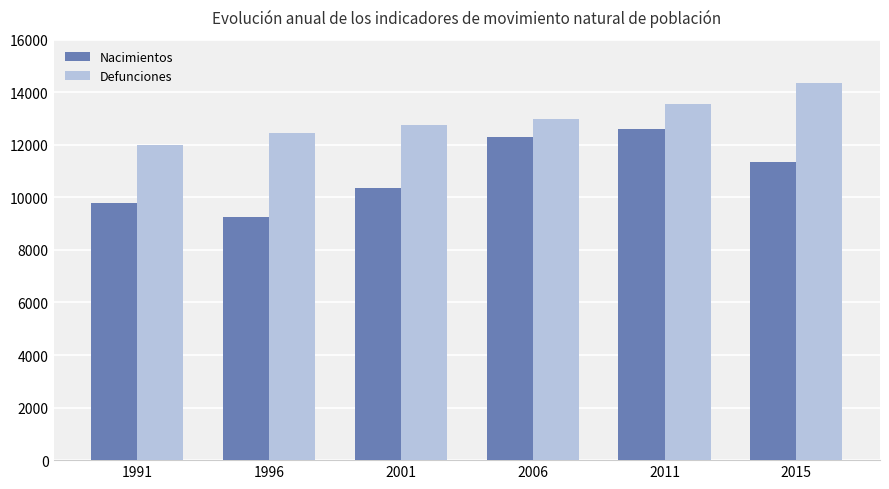

Is the value of Defunciones at 1996 greater than the value of Nacimientos at 1991?

Yes